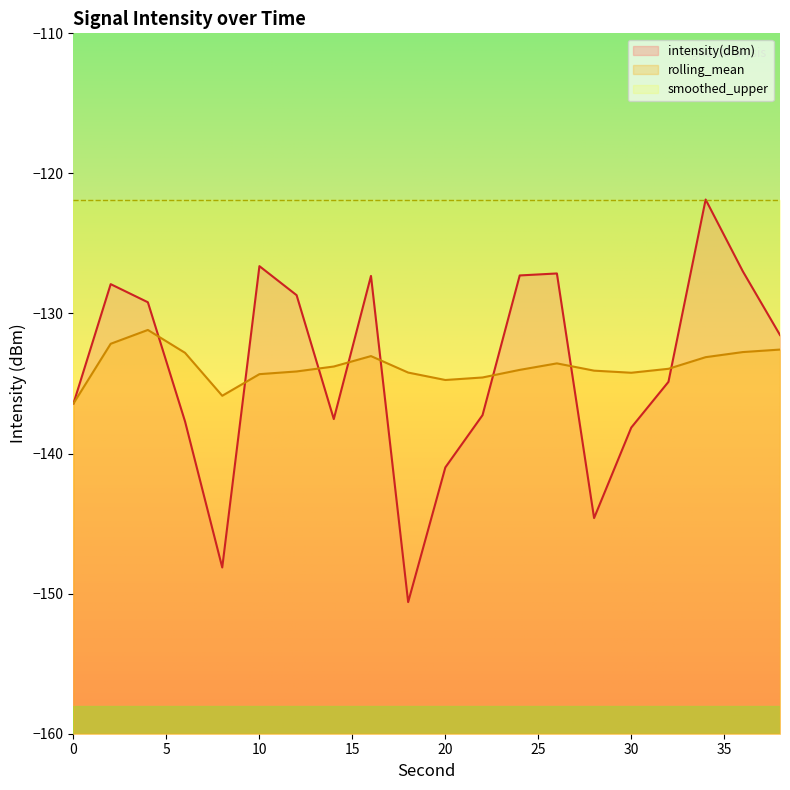

What is the difference between the highest and lowest values at 12?

5.4